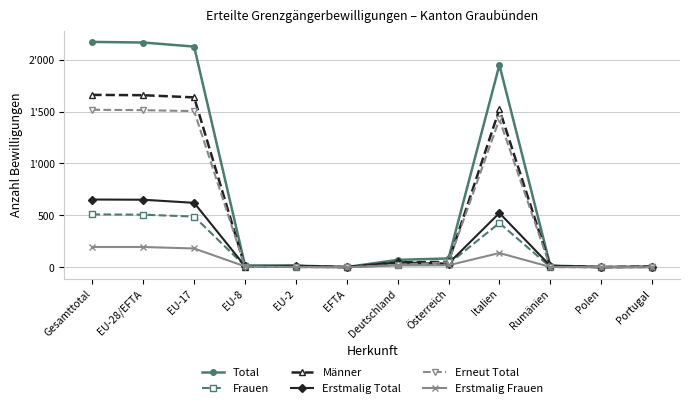

What are all the series names shown in the legend?

Total, Frauen, Männer, Erstmalig Total, Erneut Total, Erstmalig Frauen